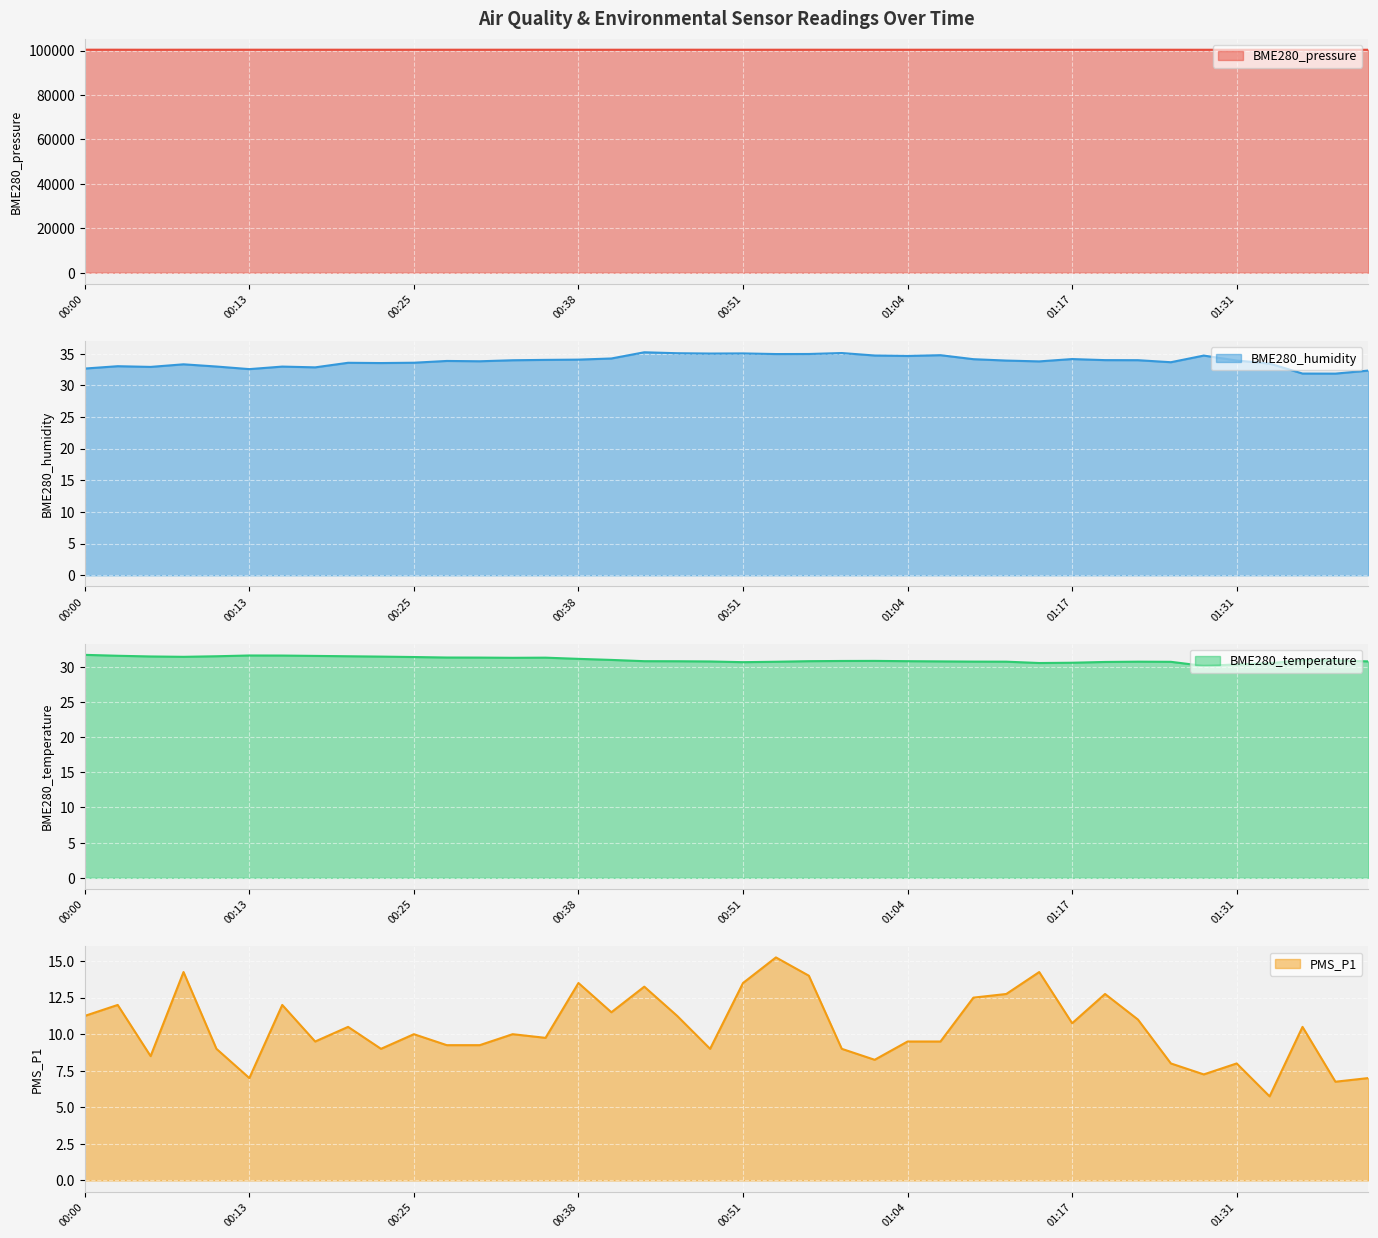

What position from the left is 00:48?

20